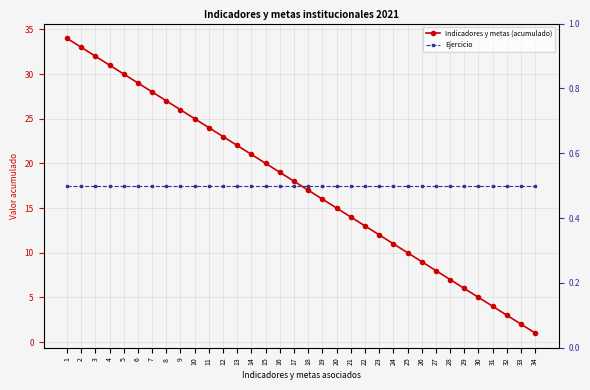

Is it true that Ejercicio equals 0.5 at 18?

True